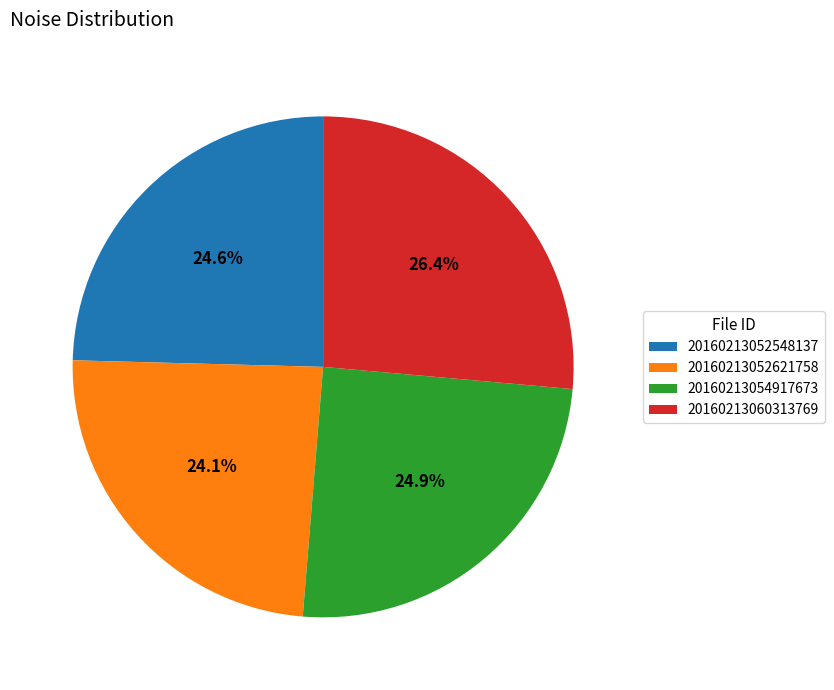

What percentage do 20160213052548137 and 20160213060313769 together represent?

51.0%